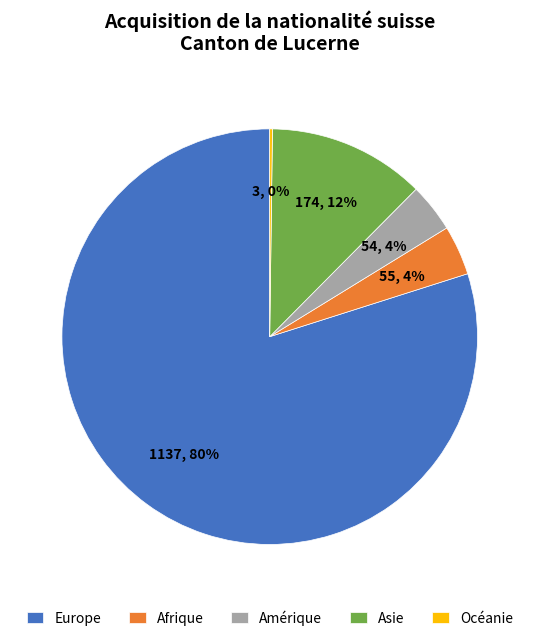

Which has a higher value, Europe or Amérique?

Europe